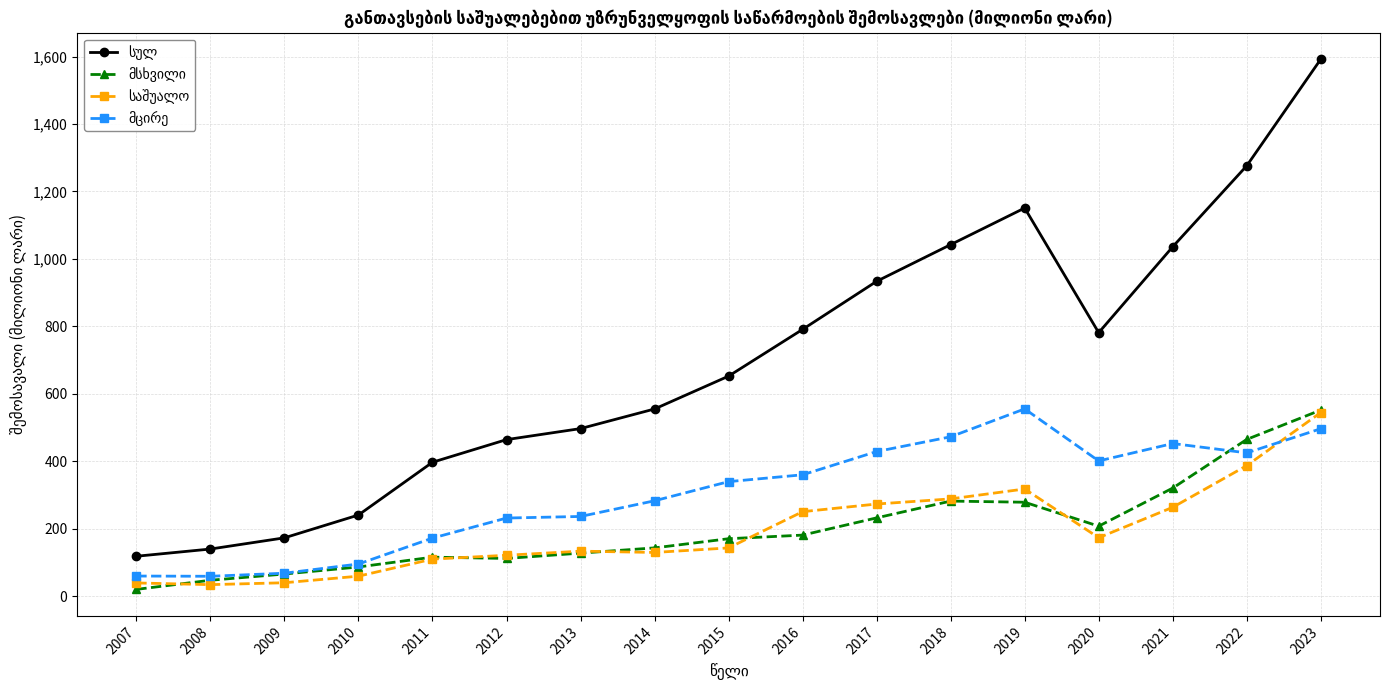

At which category is the sum across all series the highest?

2023